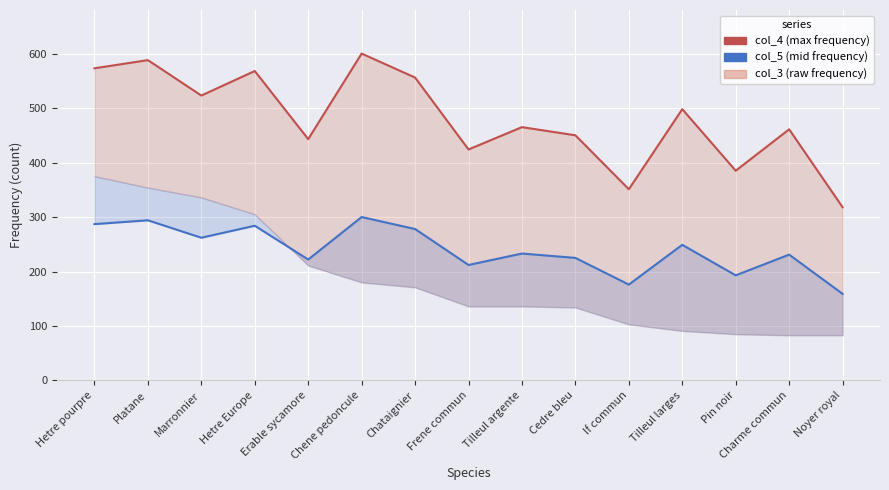

At which category does col_4_line reach its first local valley?

Marronnier